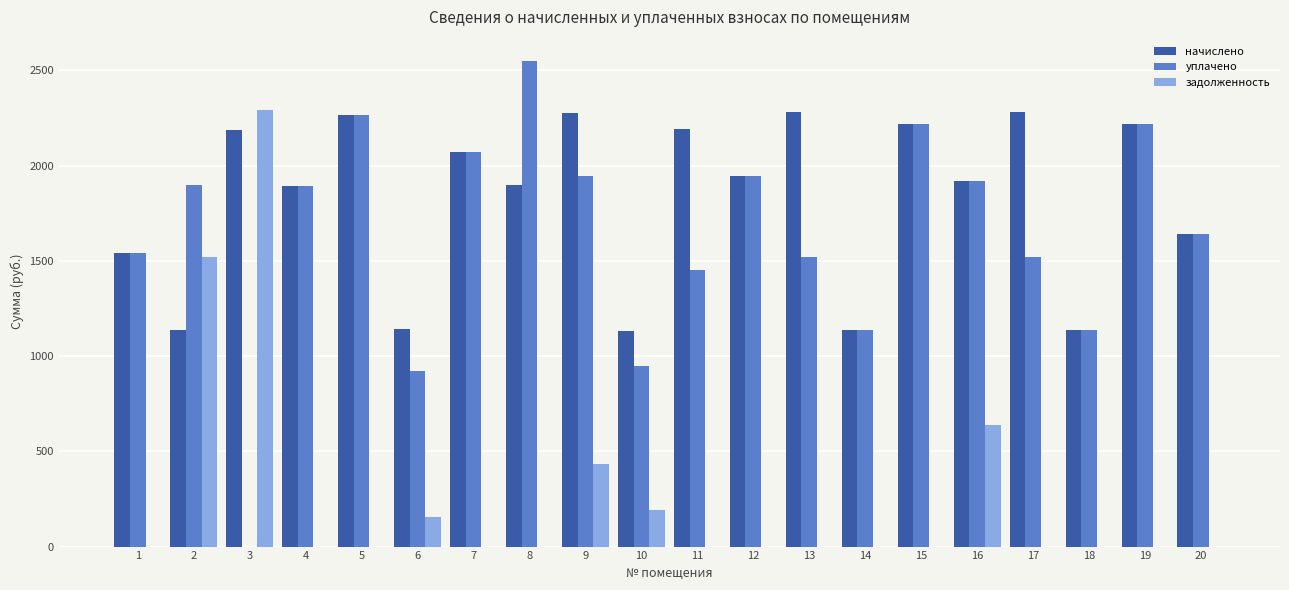

At which category is the sum across all series the highest?

9